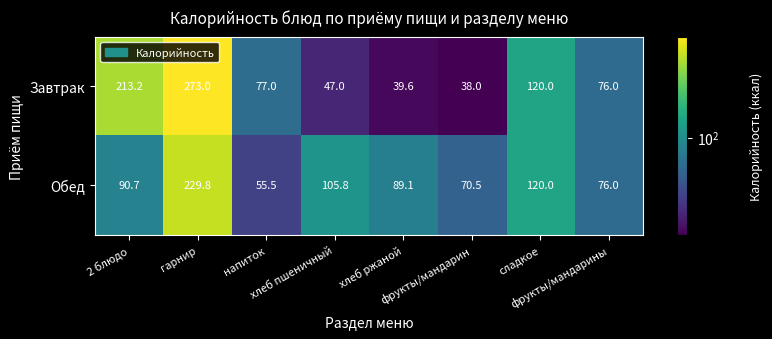

What is the spread (max minus min) of values at напиток?

21.5